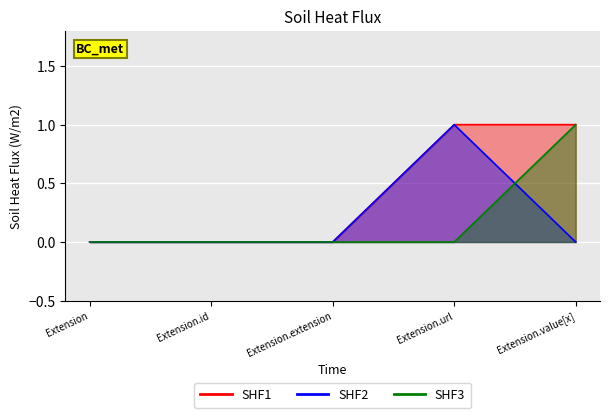

What are all the series names shown in the legend?

SHF1, SHF2, SHF3